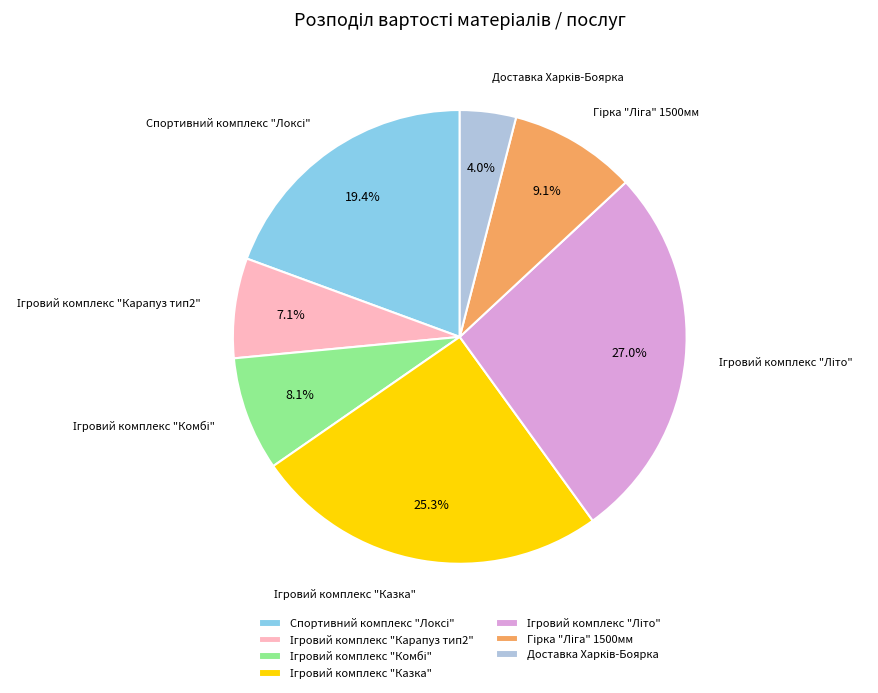

Is there any slice that represents more than half of the pie?

No